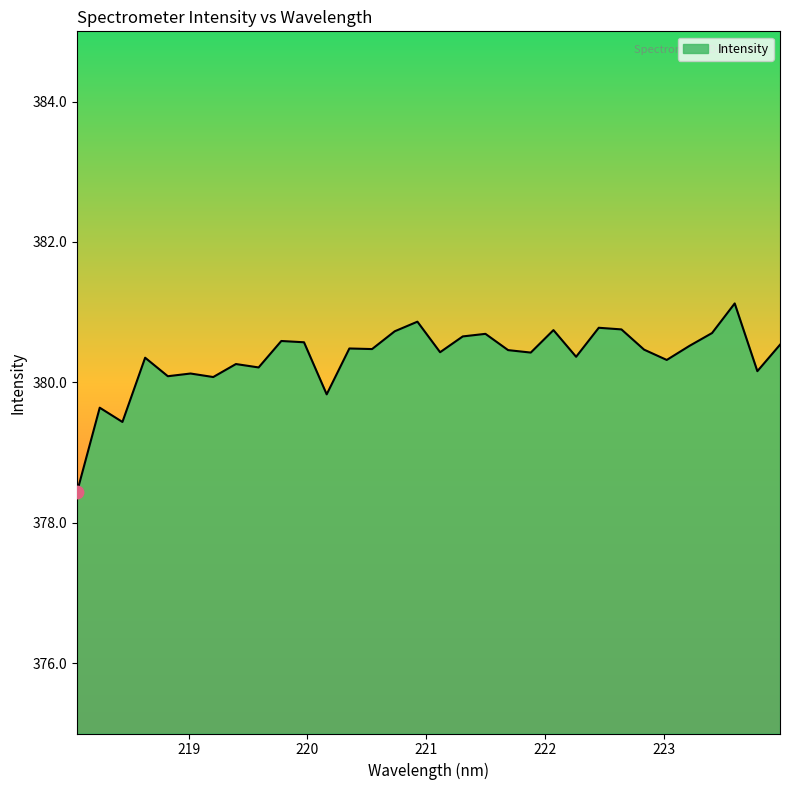

What is the smallest value displayed?

378.4